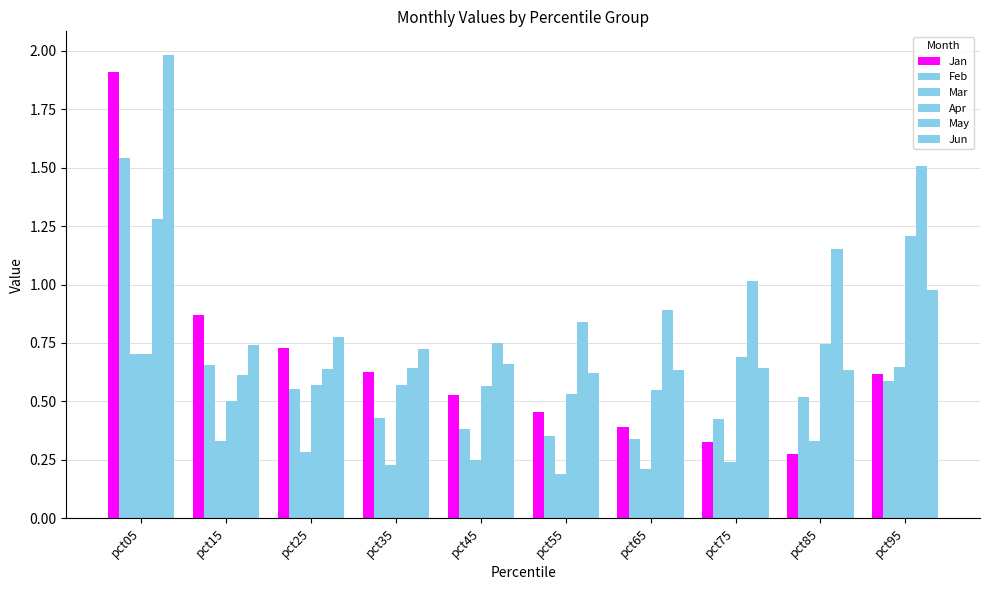

Reading left to right, extract all data points from this chart.

Jan: pct05=1.9	pct15=0.9	pct25=0.7	pct35=0.6	pct45=0.5	pct55=0.5	pct65=0.4	pct75=0.3	pct85=0.3	pct95=0.6
Feb: pct05=1.5	pct15=0.7	pct25=0.6	pct35=0.4	pct45=0.4	pct55=0.4	pct65=0.3	pct75=0.4	pct85=0.5	pct95=0.6
Mar: pct05=0.7	pct15=0.3	pct25=0.3	pct35=0.2	pct45=0.3	pct55=0.2	pct65=0.2	pct75=0.2	pct85=0.3	pct95=0.6
Apr: pct05=0.7	pct15=0.5	pct25=0.6	pct35=0.6	pct45=0.6	pct55=0.5	pct65=0.5	pct75=0.7	pct85=0.7	pct95=1.2
May: pct05=1.3	pct15=0.6	pct25=0.6	pct35=0.6	pct45=0.8	pct55=0.8	pct65=0.9	pct75=1.0	pct85=1.2	pct95=1.5
Jun: pct05=2.0	pct15=0.7	pct25=0.8	pct35=0.7	pct45=0.7	pct55=0.6	pct65=0.6	pct75=0.6	pct85=0.6	pct95=1.0